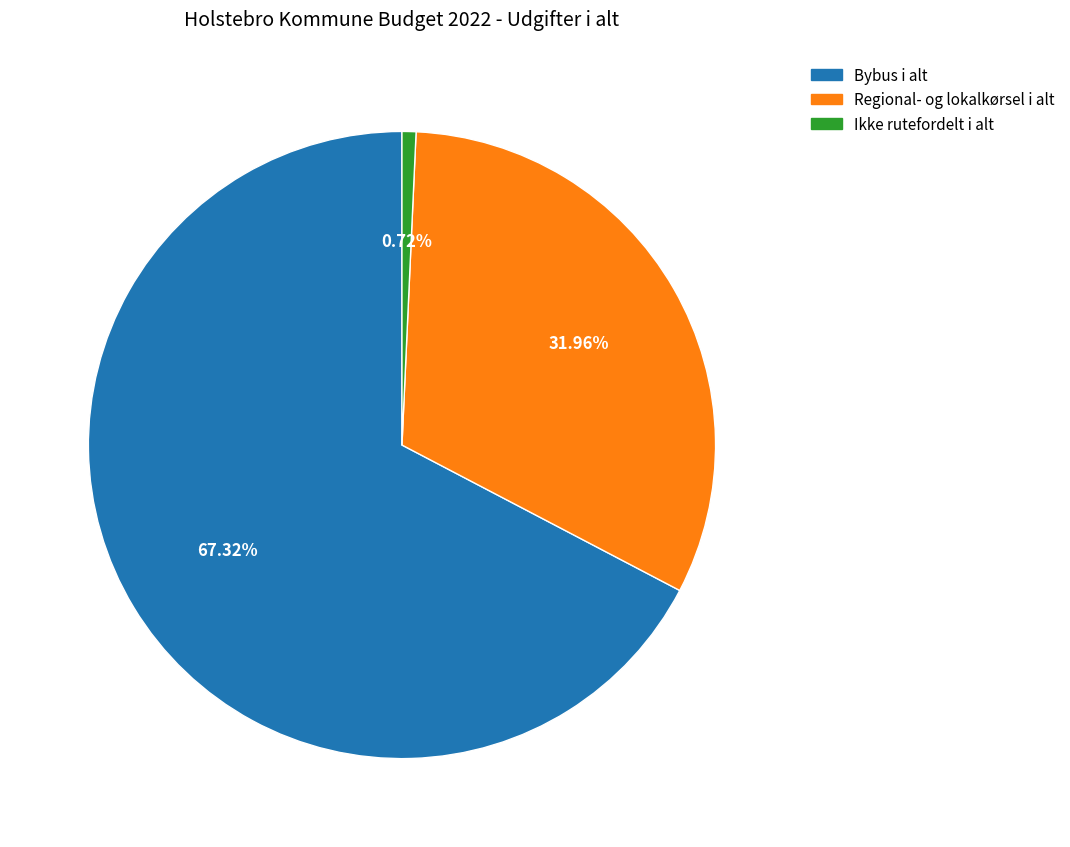

To the nearest percent, what is the difference between the largest and smallest slice percentages?

67%